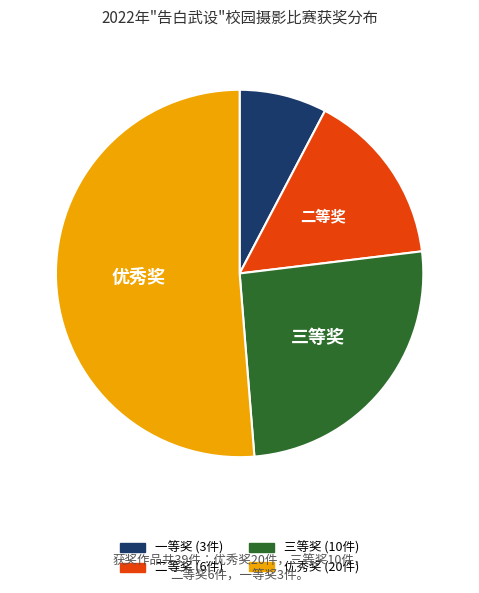

The 三等奖 slice represents 31% of the pie. True or false?

False